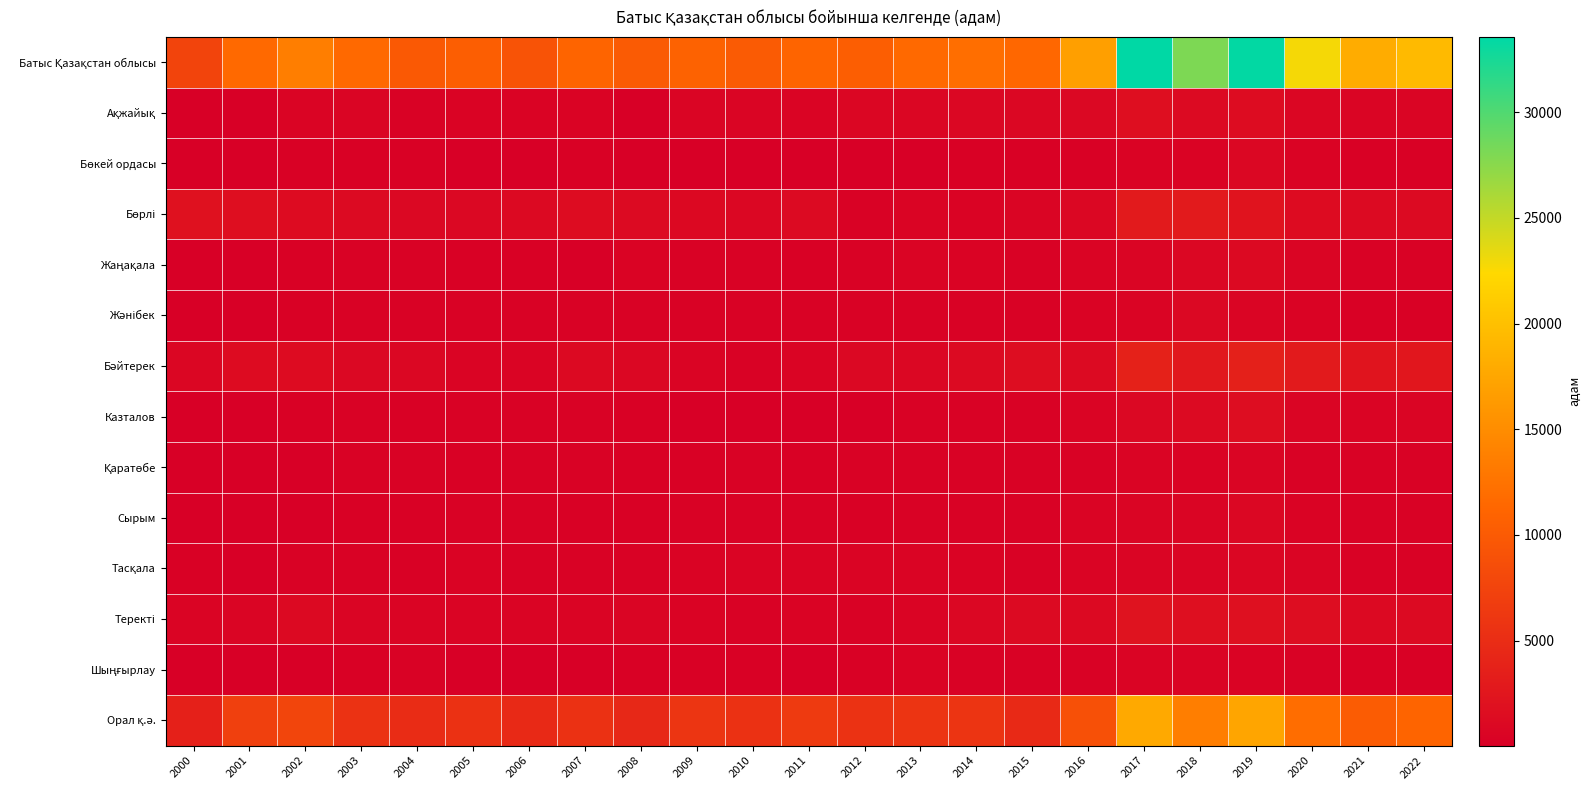

What is the total value across all series at 2011?

22178